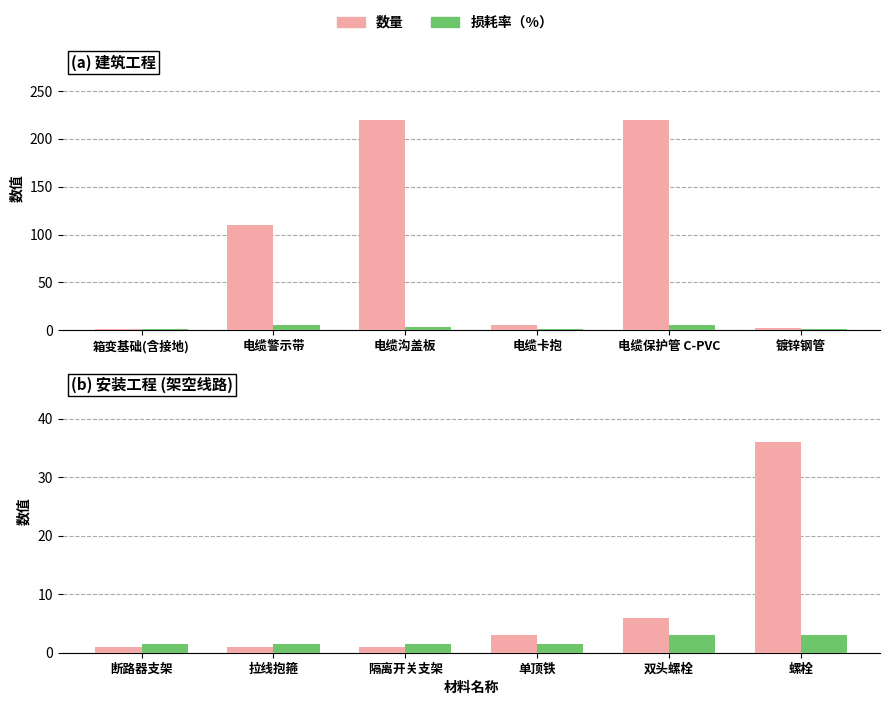

Between 单顶铁 and 双头螺栓, which series saw the biggest shift?

数量